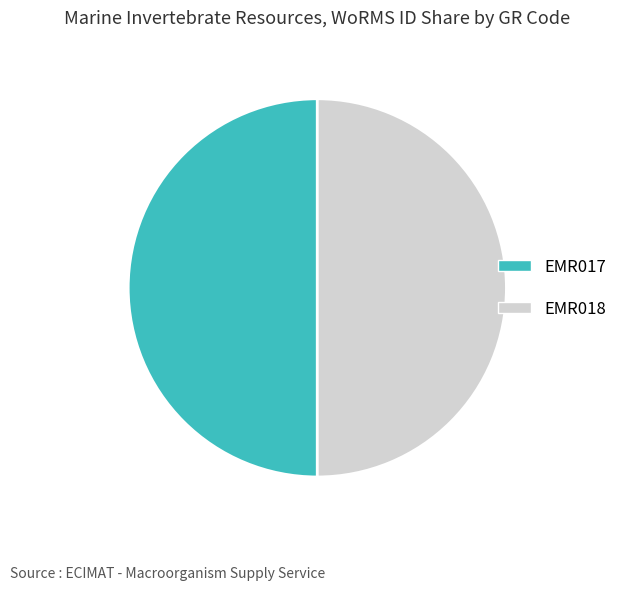

Approximately how many times larger is the value at EMR017 compared to EMR018?

1.0